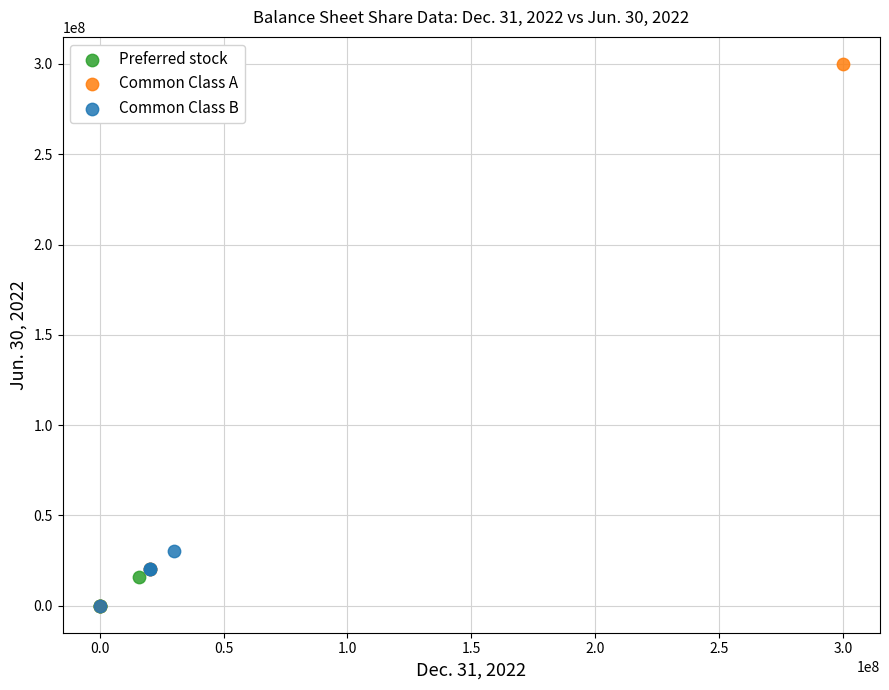

Which series has the widest spread of Y values?

Common Class A